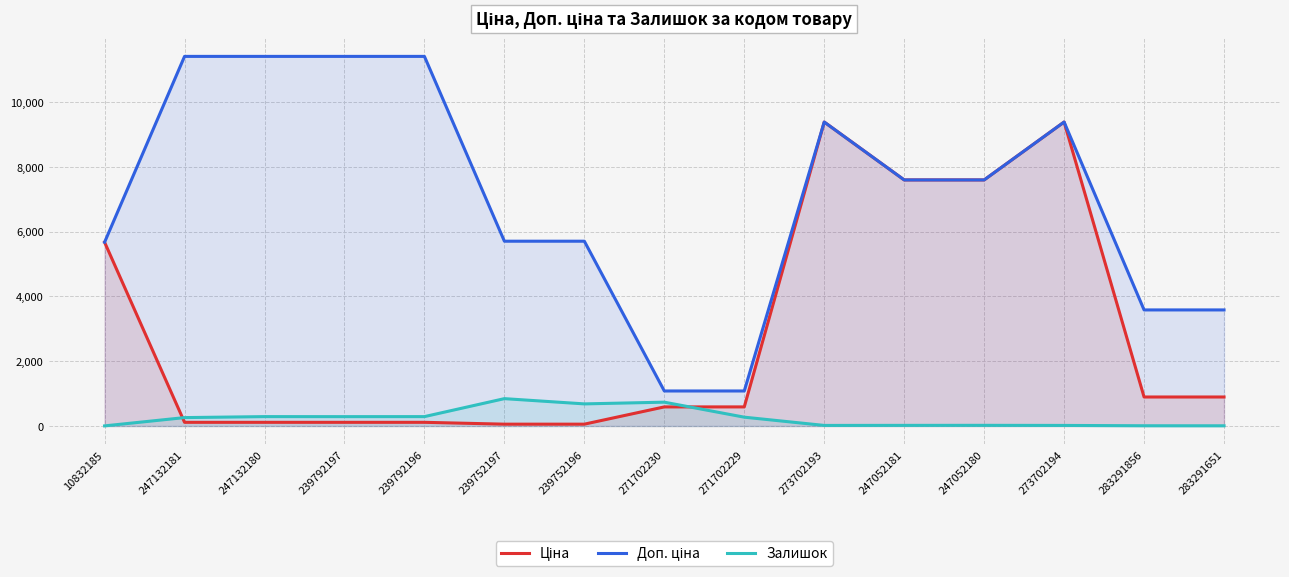

Does the chart display data point markers on the line(s)?

No